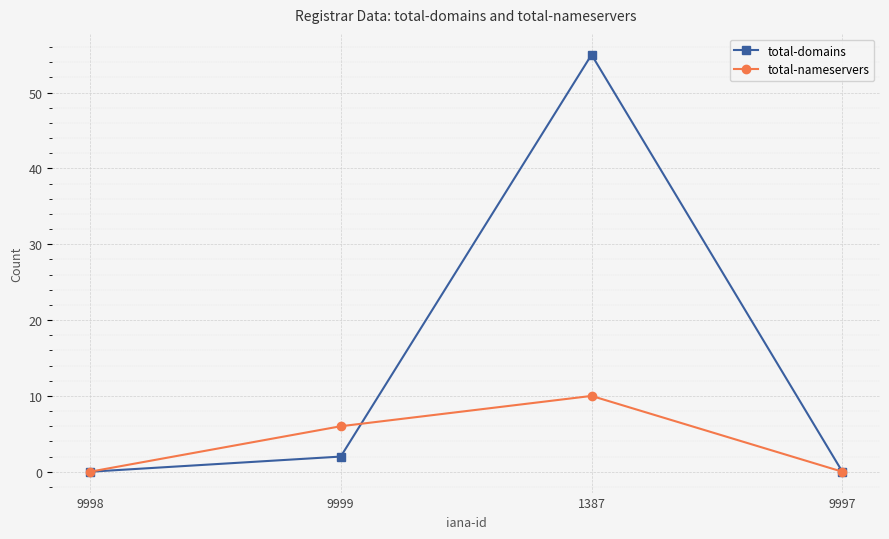

What is the label of the 4th point from the right?

9998